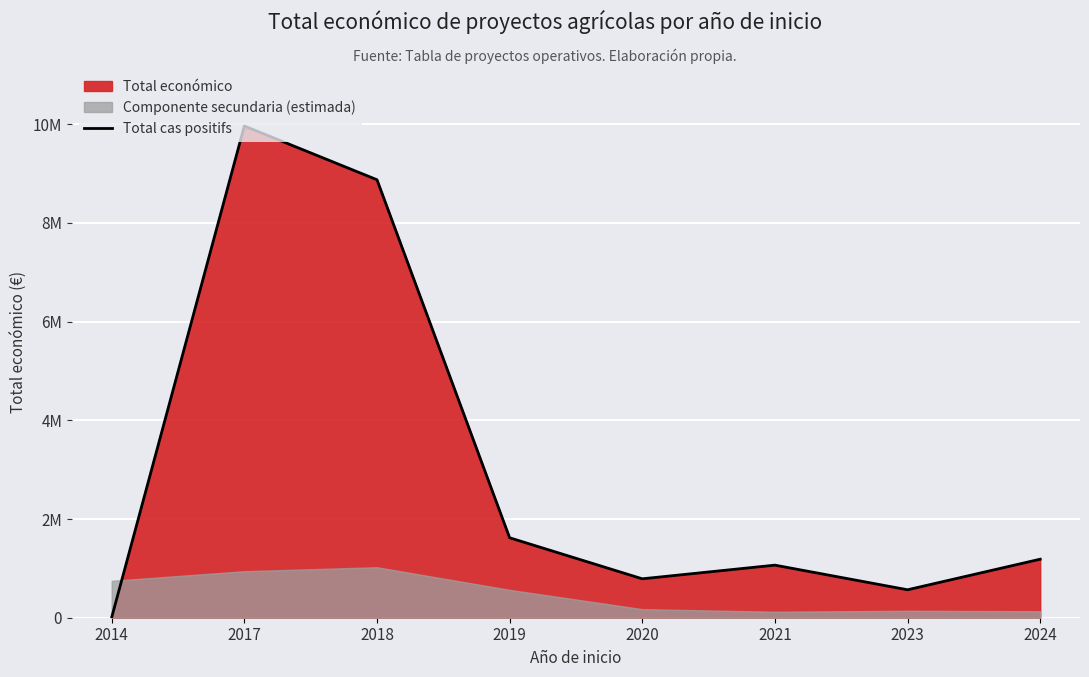

List the labels in order of value, largest first.

2017, 2018, 2019, 2024, 2021, 2020, 2023, 2014